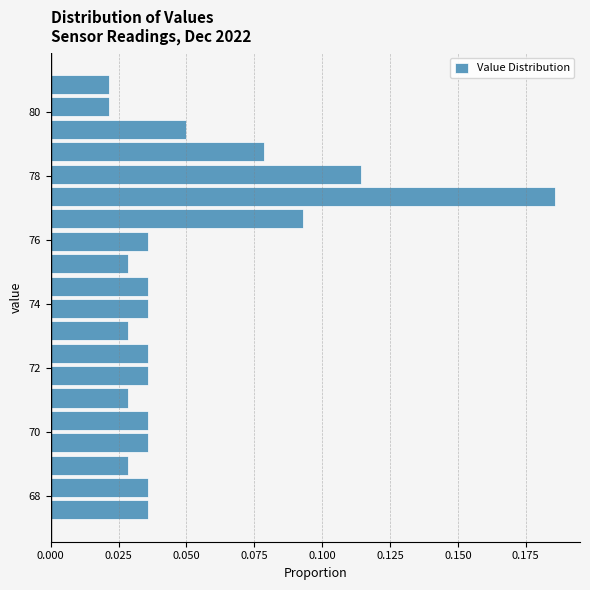

Read against the y-axis, roughly where is the centre of the longest bar?

77.4